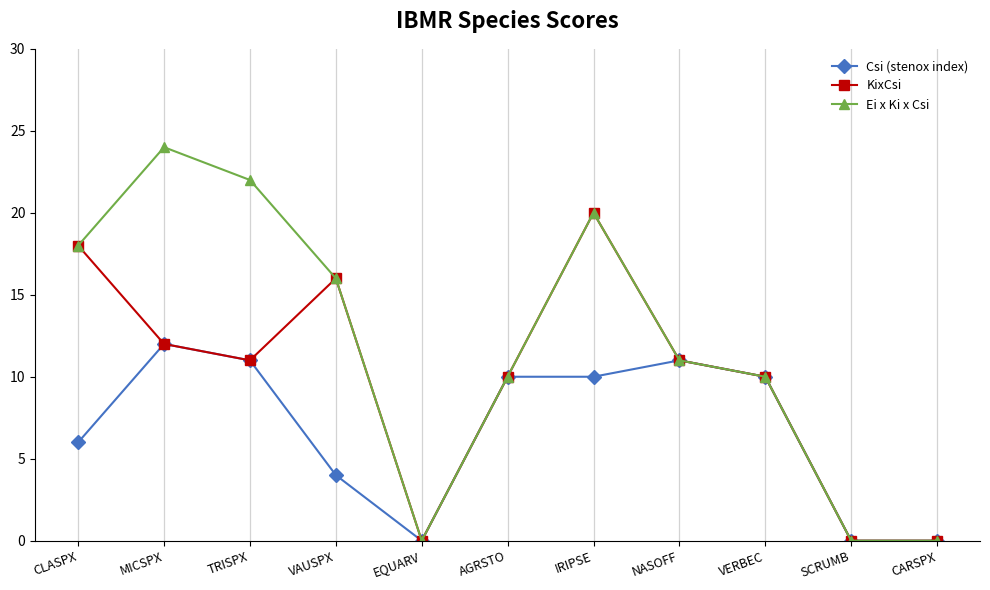

Reading right to left, transcribe all the data shown in this chart.

Csi (stenox index): 0	0	10	11	10	10	0	4	11	12	6
KixCsi: 0	0	10	11	20	10	0	16	11	12	18
Ei x Ki x Csi: 0	0	10	11	20	10	0	16	22	24	18